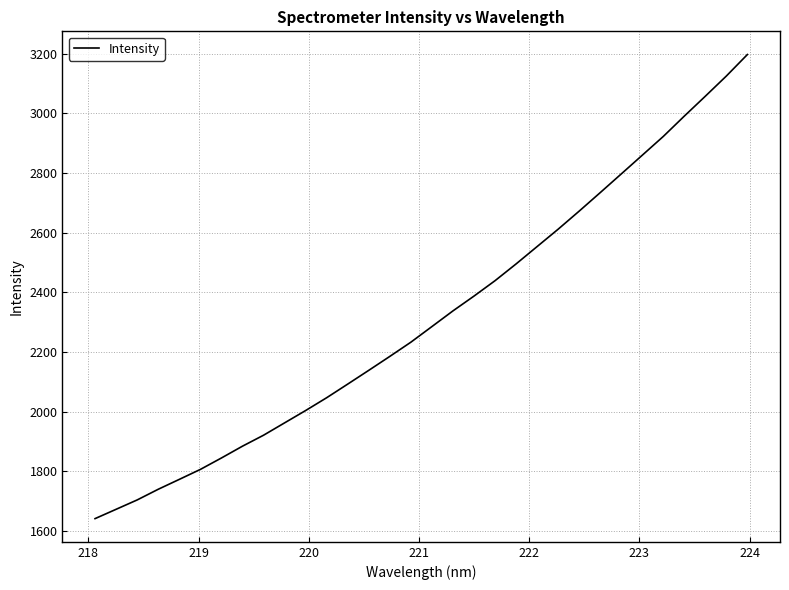

What is the difference between the maximum and minimum values?

1555.1